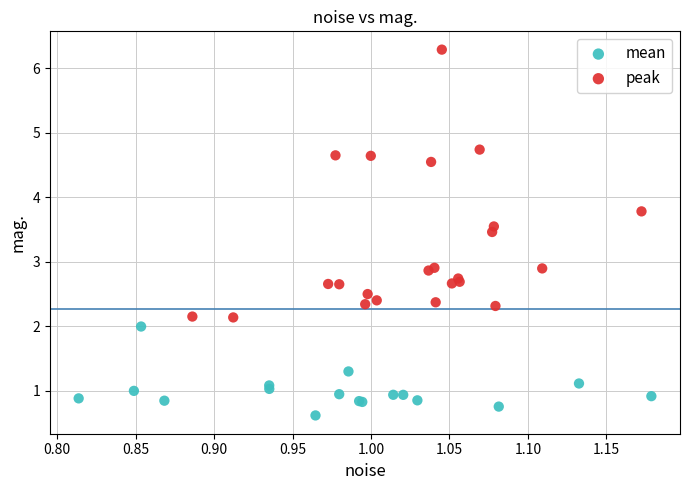

Which series reaches the minimum Y coordinate?

mean